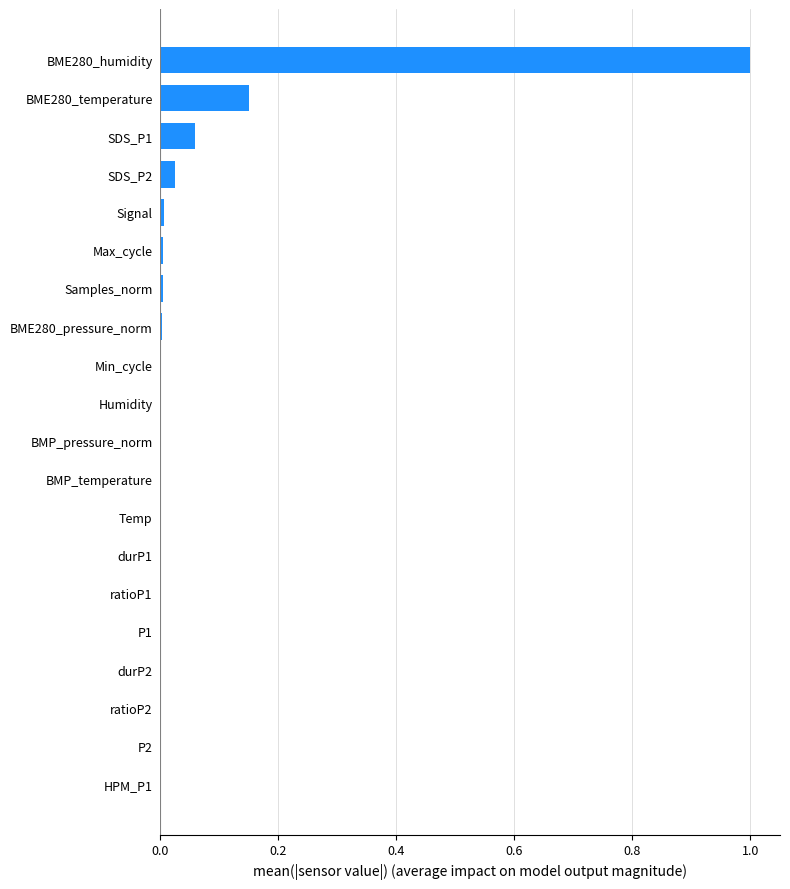

What is the maximum value shown in the chart?

1.0